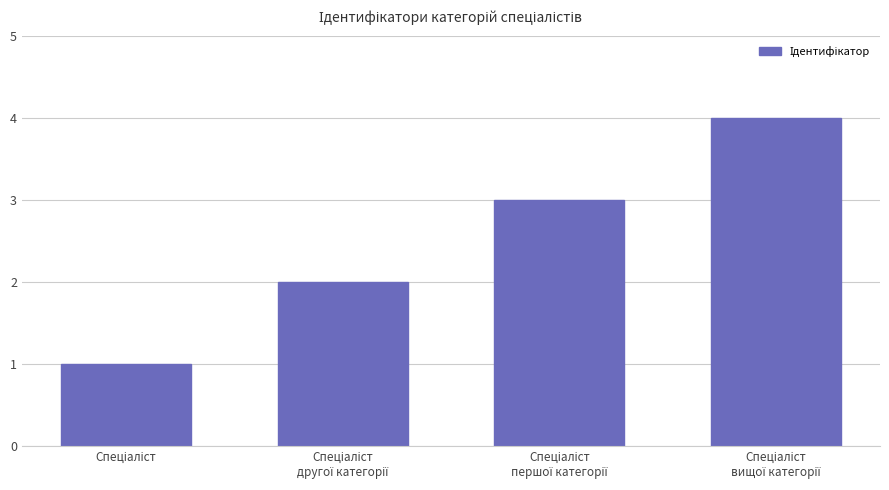

How many values are below 3?

2